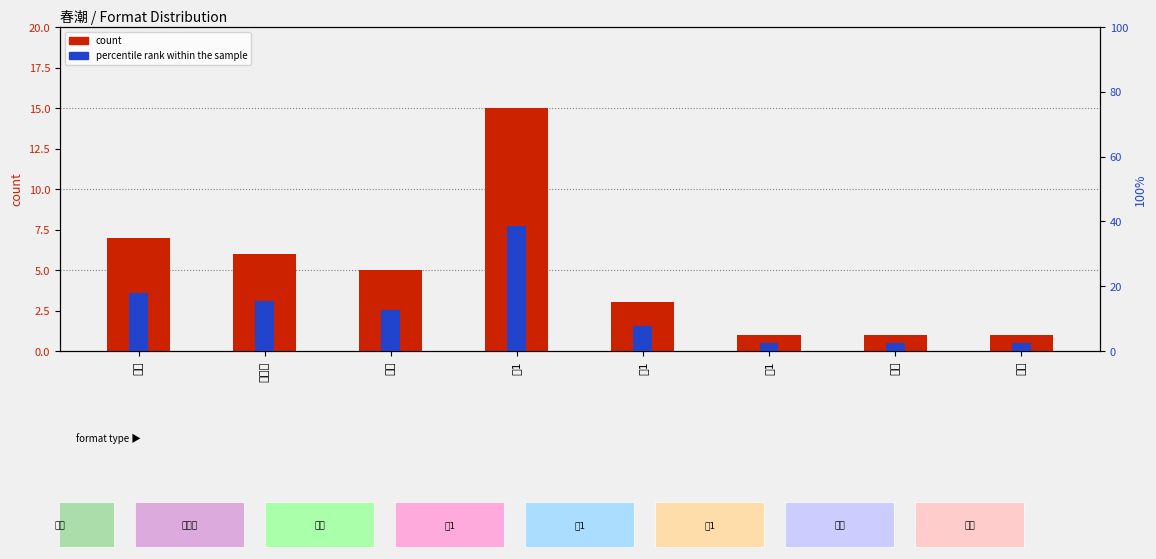

What is the value of the percentile rank within the sample bar at the 1st from the left?

17.9